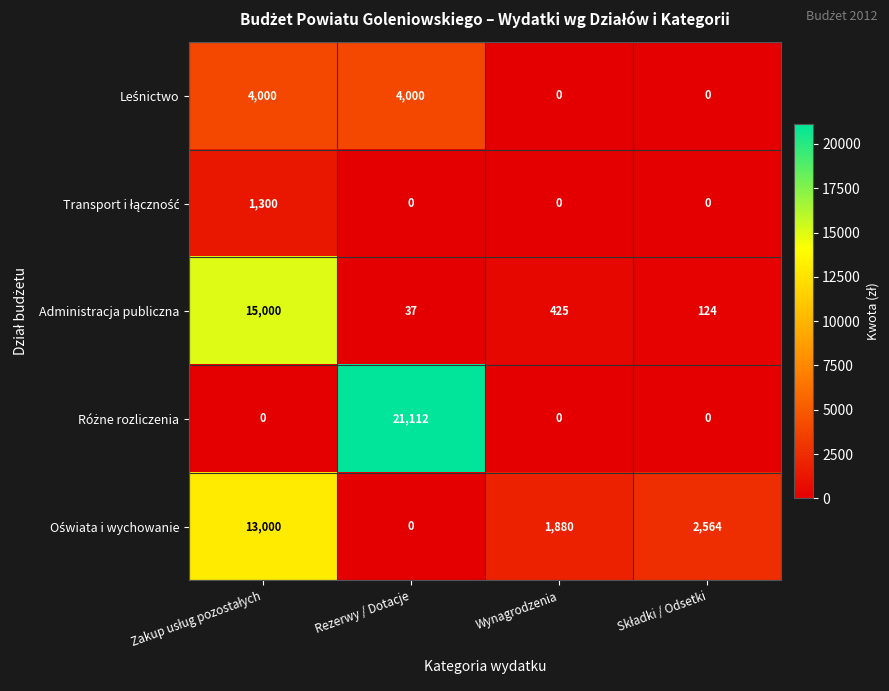

Count the number of data series in this chart.

5